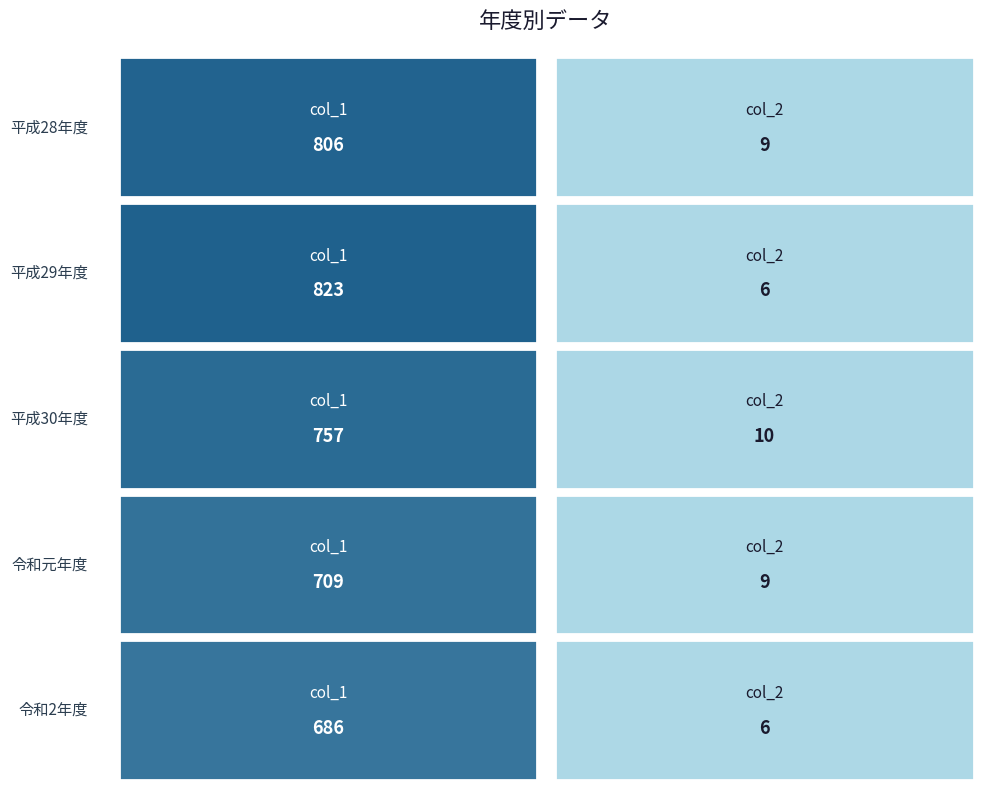

Rank the categories by 令和元年度 value from lowest to highest.

col_2, col_1